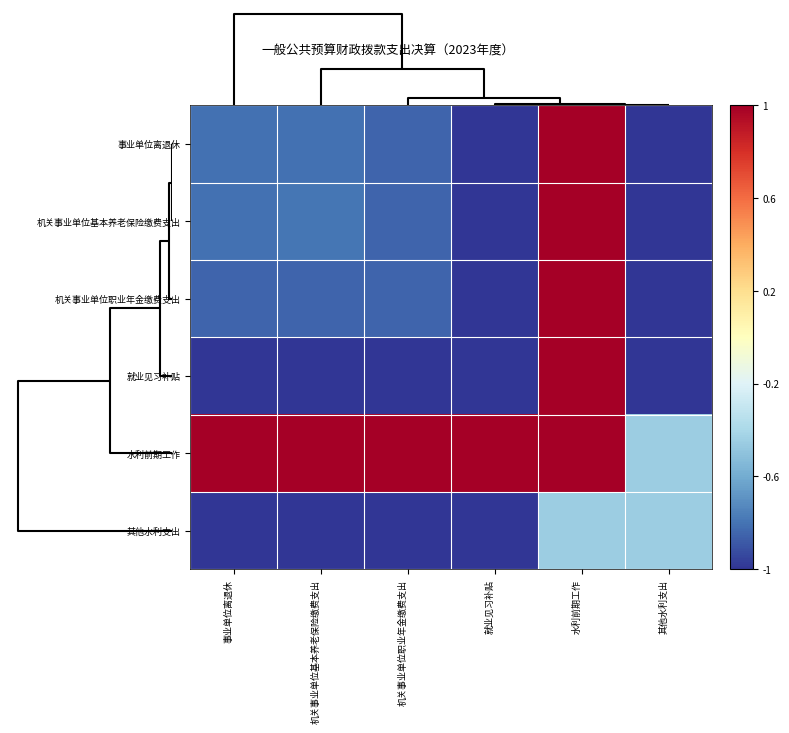

Reading left to right, transcribe all the data shown in this chart.

事业单位离退休: 事业单位离退休=-0.8	机关事业单位基本养老保险缴费支出=-0.8	机关事业单位职业年金缴费支出=-0.9	就业见习补贴=-1.0	水利前期工作=1.0	其他水利支出=-1.0
机关事业单位基本养老保险缴费支出: 事业单位离退休=-0.8	机关事业单位基本养老保险缴费支出=-0.8	机关事业单位职业年金缴费支出=-0.9	就业见习补贴=-1.0	水利前期工作=1.0	其他水利支出=-1.0
机关事业单位职业年金缴费支出: 事业单位离退休=-0.9	机关事业单位基本养老保险缴费支出=-0.9	机关事业单位职业年金缴费支出=-0.9	就业见习补贴=-1.0	水利前期工作=1.0	其他水利支出=-1.0
就业见习补贴: 事业单位离退休=-1.0	机关事业单位基本养老保险缴费支出=-1.0	机关事业单位职业年金缴费支出=-1.0	就业见习补贴=-1.0	水利前期工作=1.0	其他水利支出=-1.0
水利前期工作: 事业单位离退休=1.0	机关事业单位基本养老保险缴费支出=1.0	机关事业单位职业年金缴费支出=1.0	就业见习补贴=1.0	水利前期工作=1.0	其他水利支出=-0.4
其他水利支出: 事业单位离退休=-1.0	机关事业单位基本养老保险缴费支出=-1.0	机关事业单位职业年金缴费支出=-1.0	就业见习补贴=-1.0	水利前期工作=-0.4	其他水利支出=-0.4